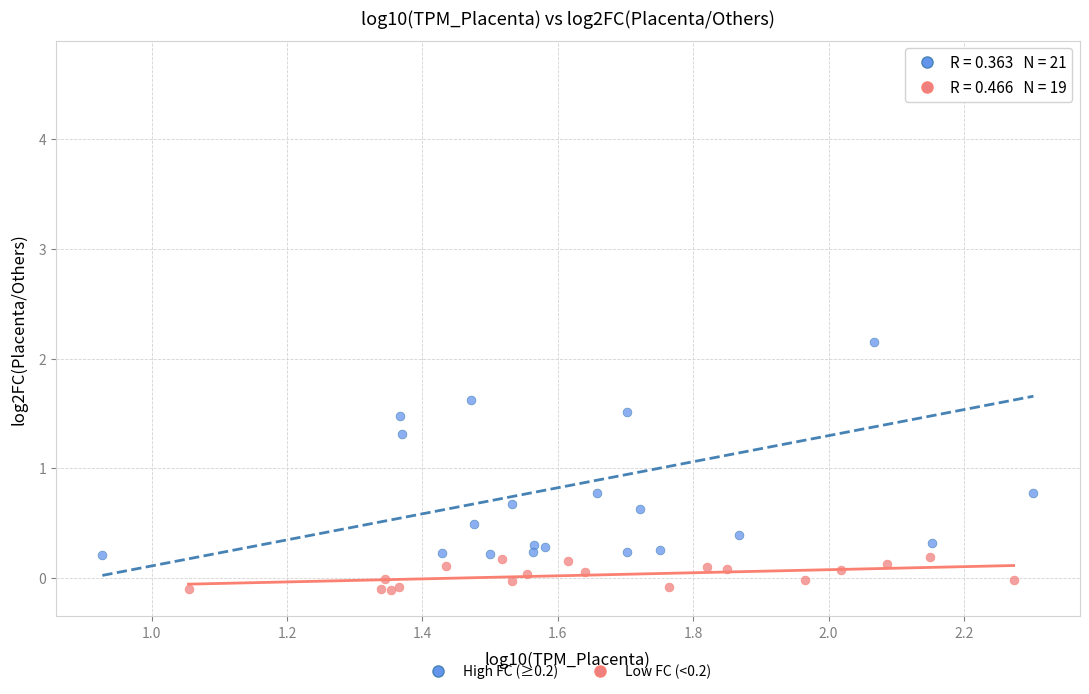

Which series reaches the minimum Y coordinate?

Low FC (<0.2)